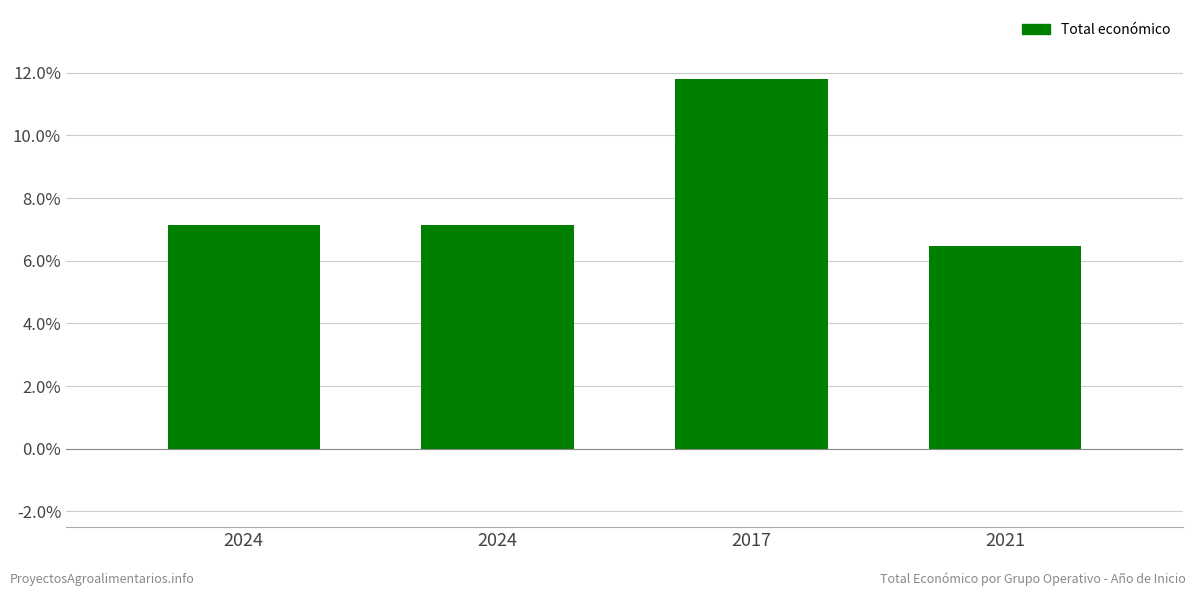

What is the sum of the values at 2024 and 2024?

14.3